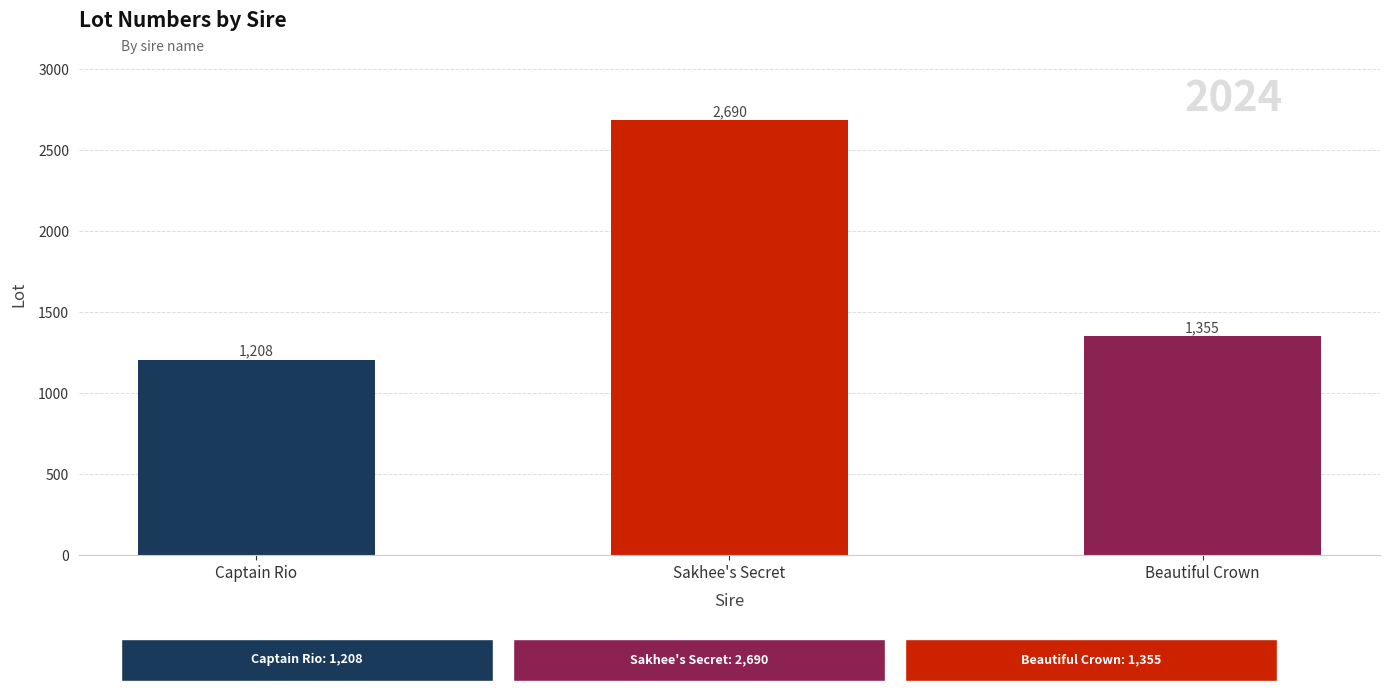

Rank the categories by value from highest to lowest.

Sakhee's Secret, Beautiful Crown, Captain Rio